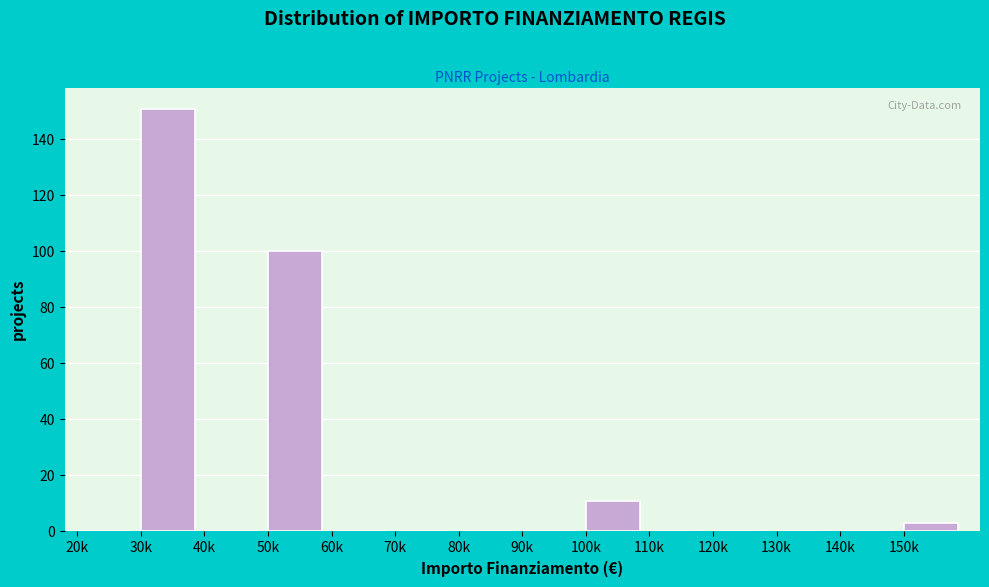

Reading left to right, list all the values displayed in this chart.

20k=0	30k=151	40k=0	50k=100	60k=0	70k=0	80k=0	90k=0	100k=11	110k=0	120k=0	130k=0	140k=0	150k=3